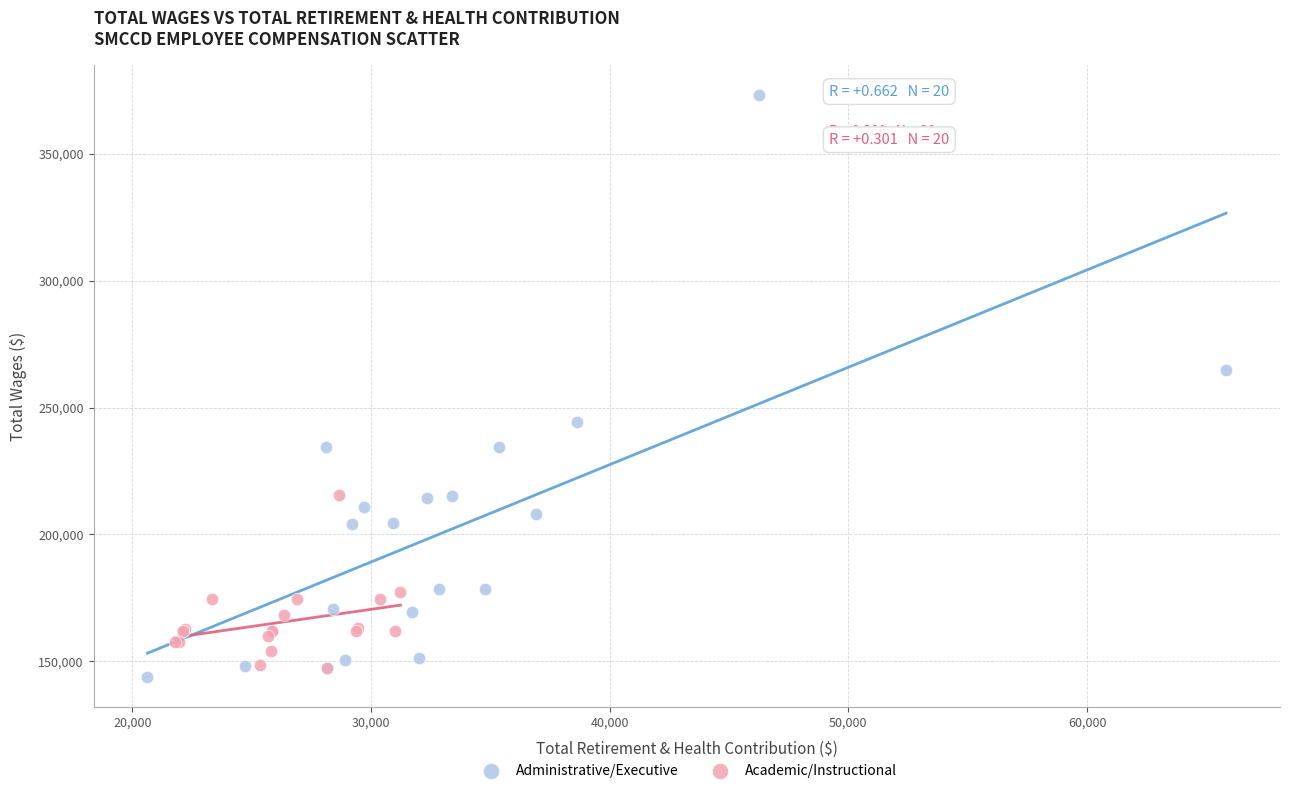

Which series contains the lowest Y value?

Administrative/Executive